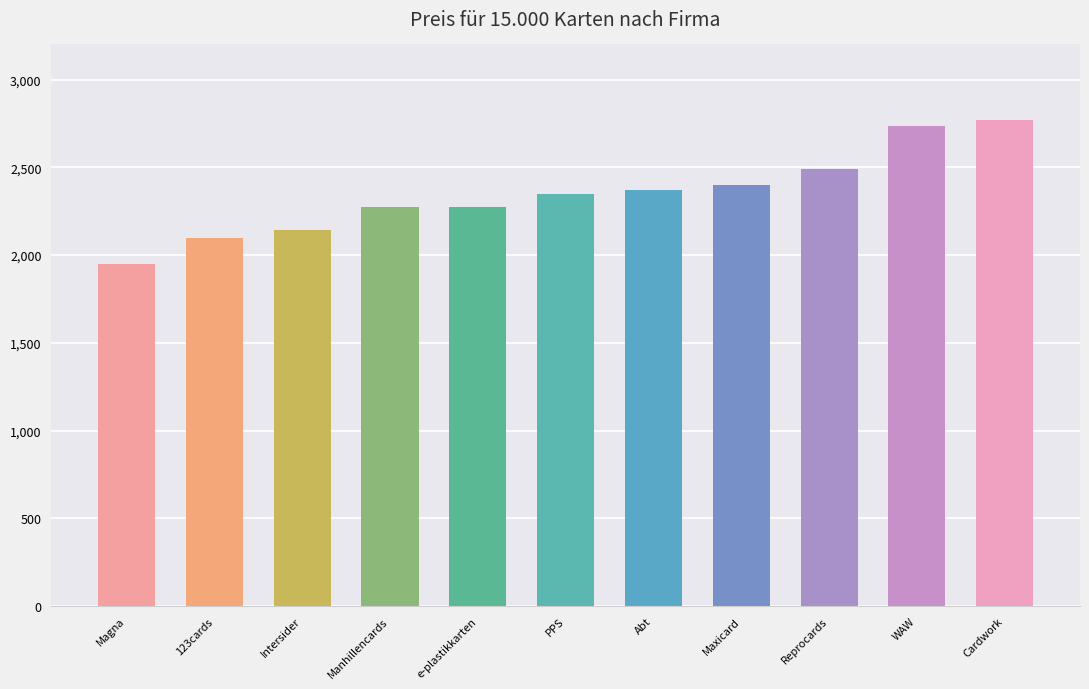

Approximately how many times larger is the value at WAW compared to Abt?

1.2